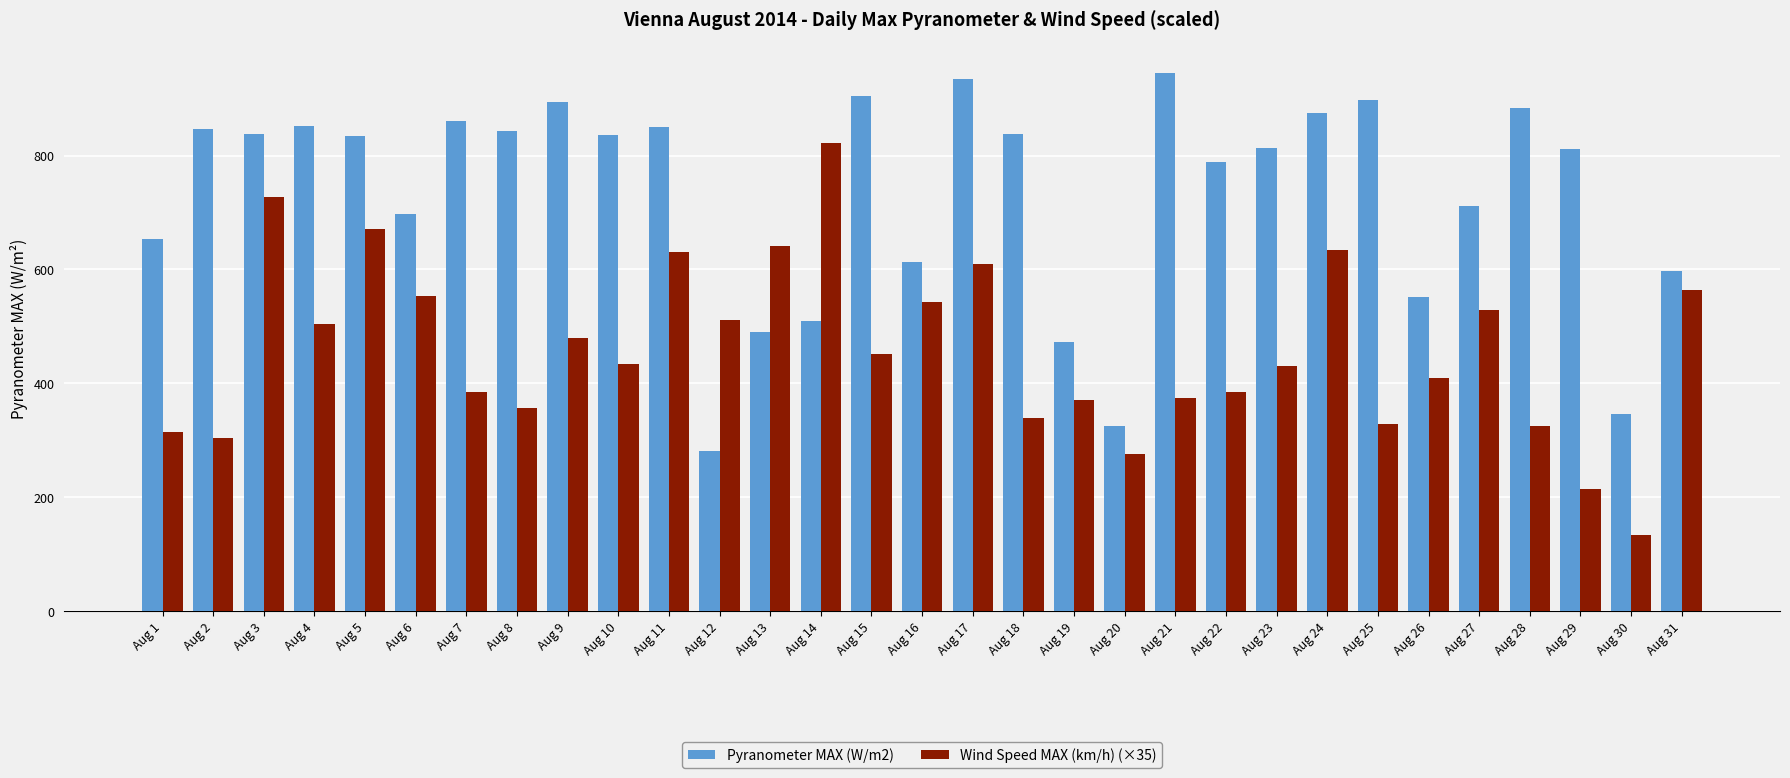

At which label does Wind Speed MAX (km/h) (×35) reach its minimum?

Aug 30